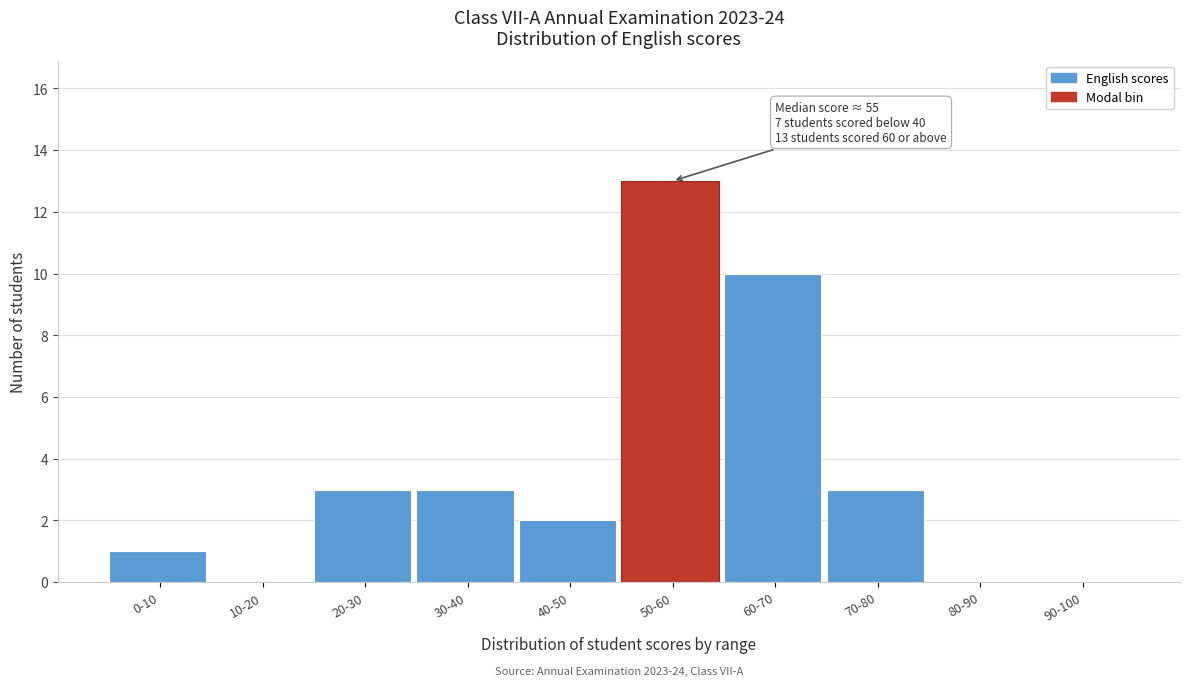

Reading right to left, what are all the values shown in this chart?

90-100=0	80-90=0	70-80=3	60-70=10	50-60=13	40-50=2	30-40=3	20-30=3	10-20=0	0-10=1